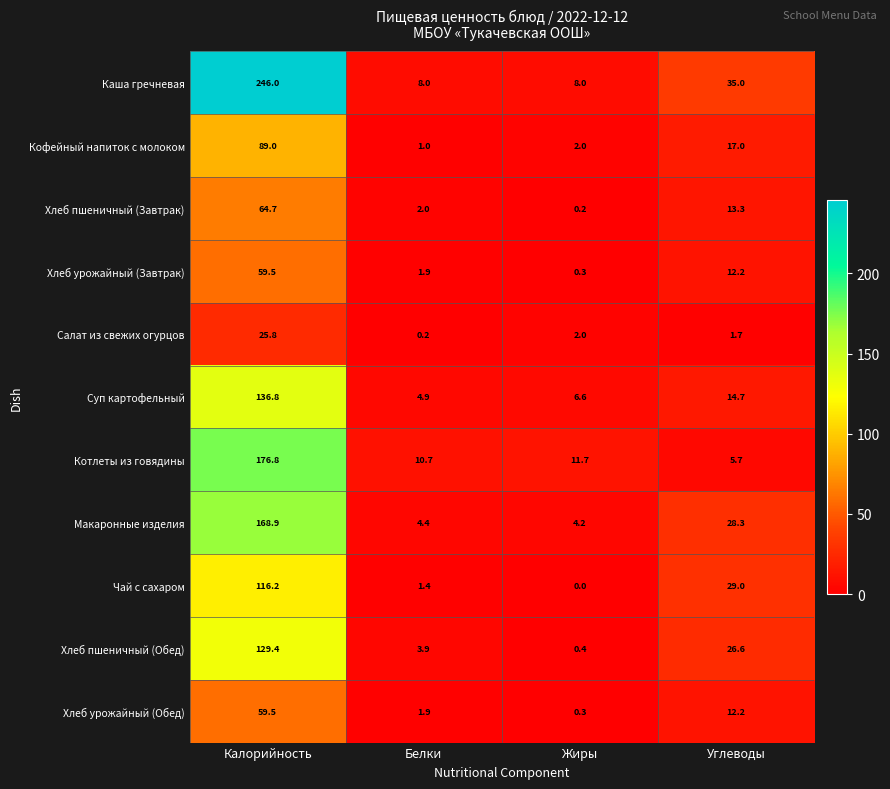

At which label does Каша гречневая first exceed 35?

Калорийность